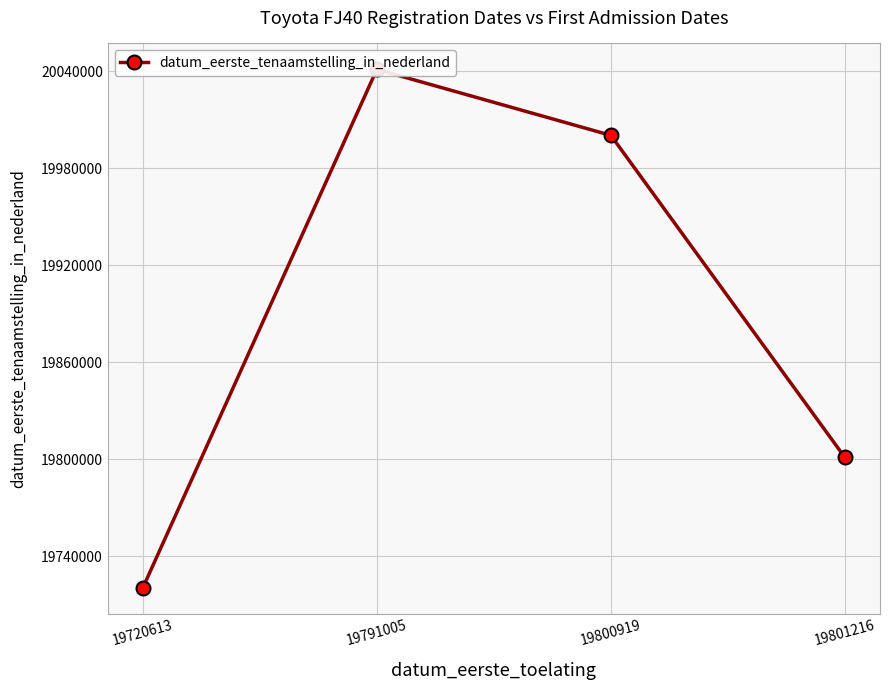

Does the chart have visible grid lines?

Yes